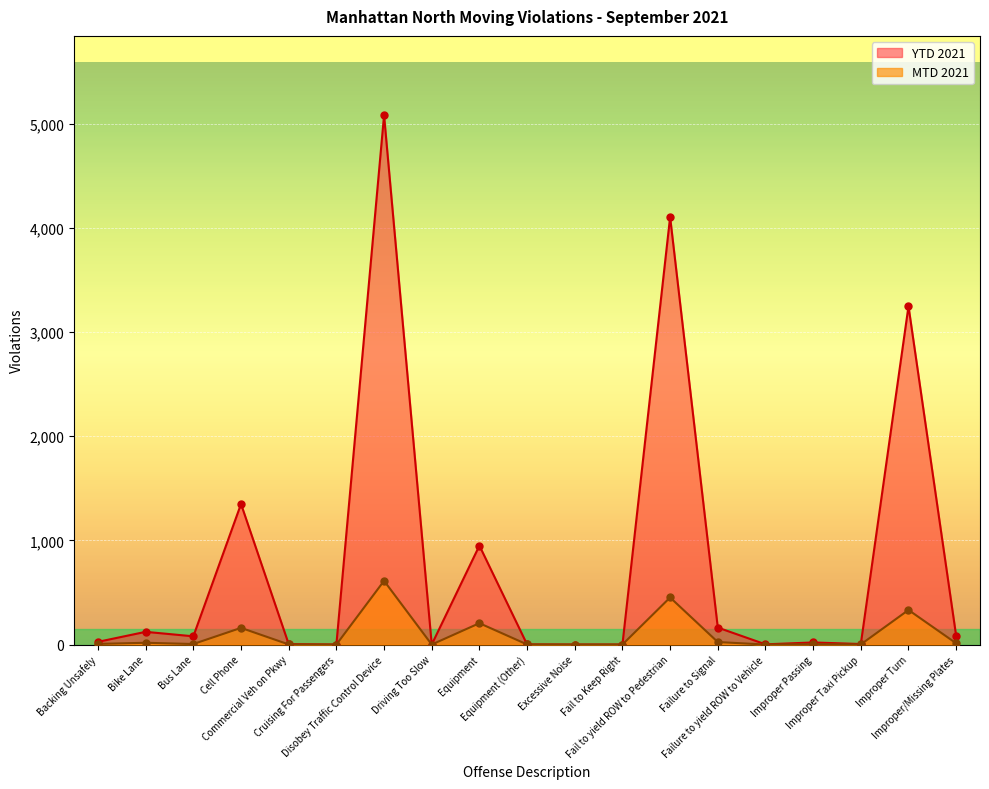

At which category is the sum across all series the highest?

Disobey Traffic Control Device